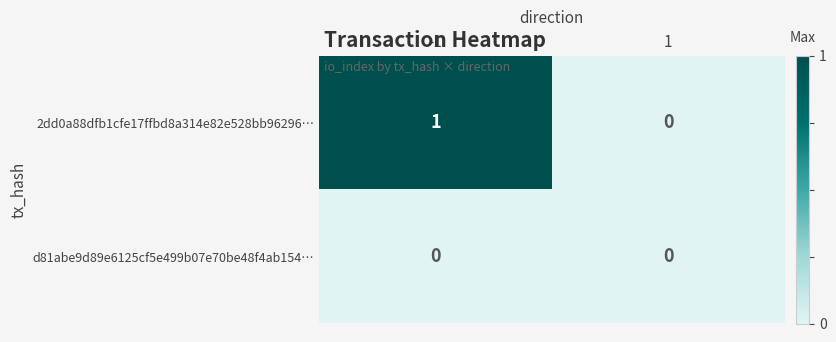

Which series has the largest total across all categories?

2dd0a88dfb1cfe17ffbd8a314e82e528bb96296…